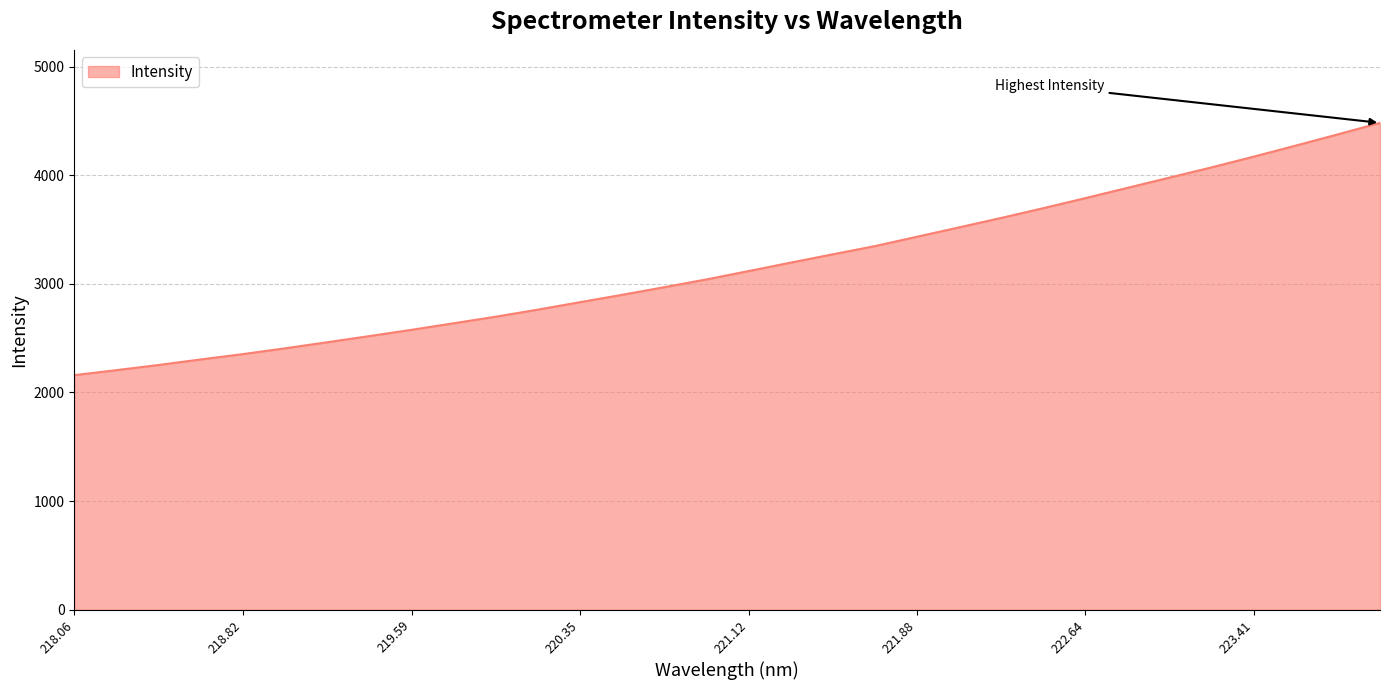

What is the minimum value shown in the chart?

2159.7